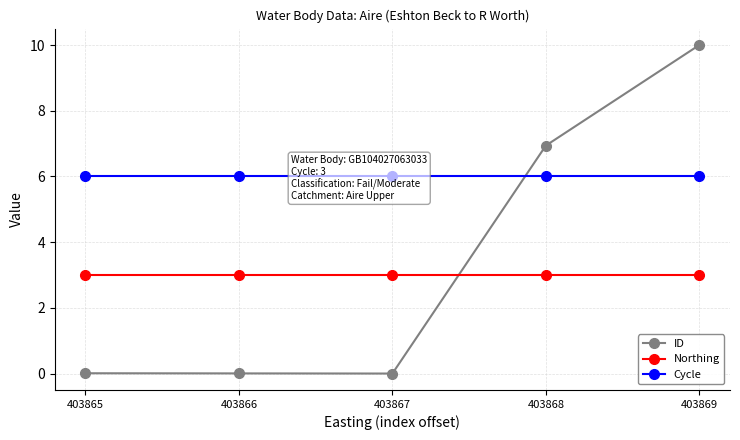

Rank the categories by ID value from lowest to highest.

403867, 403866, 403865, 403868, 403869